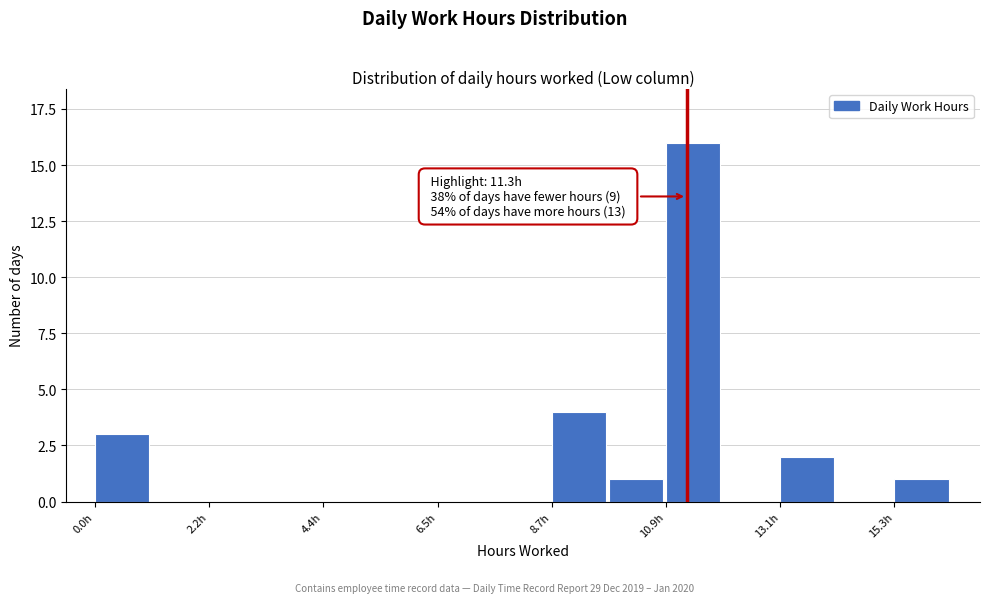

Read against the x-axis, roughly where is the centre of the tallest bar?

11.5